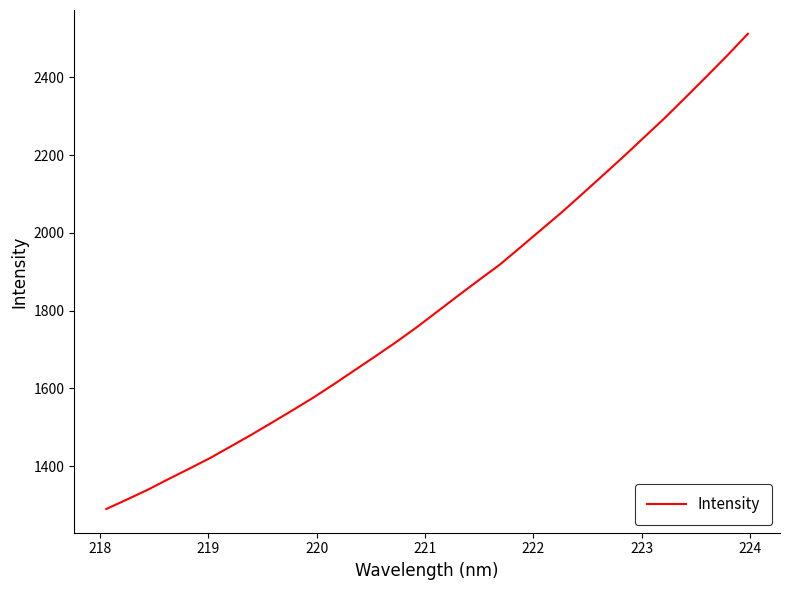

What is the difference between the maximum and minimum values?

1222.4